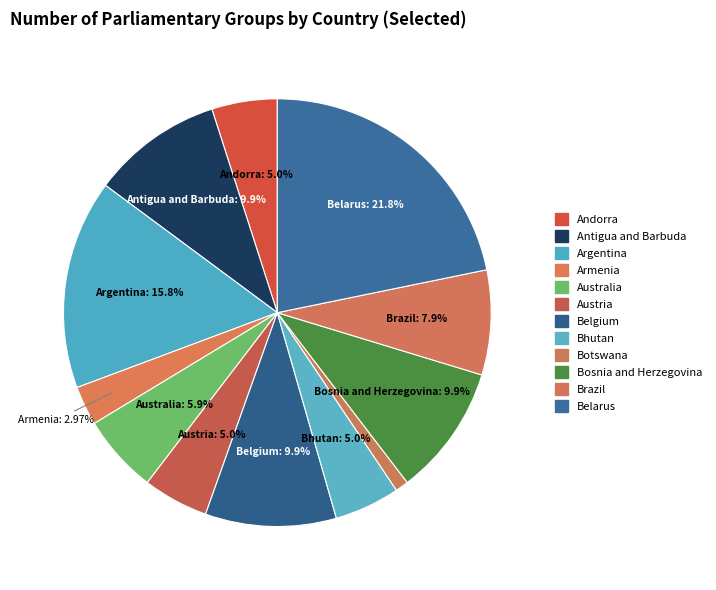

True or false: Argentina accounts for 25% of the total.

False